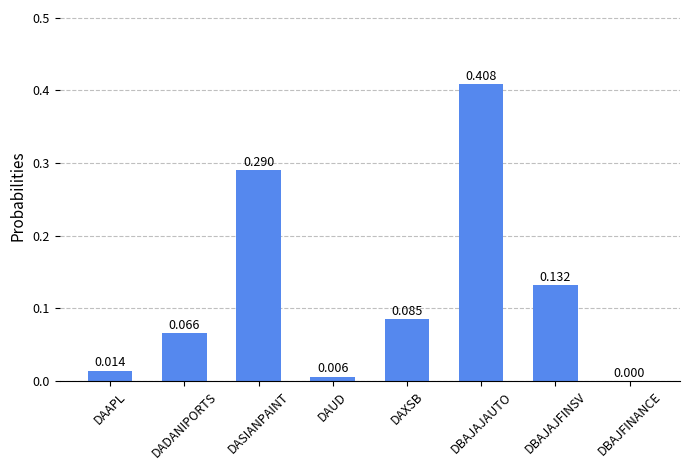

Which has a higher value, DAAPL or DADANIPORTS?

DADANIPORTS